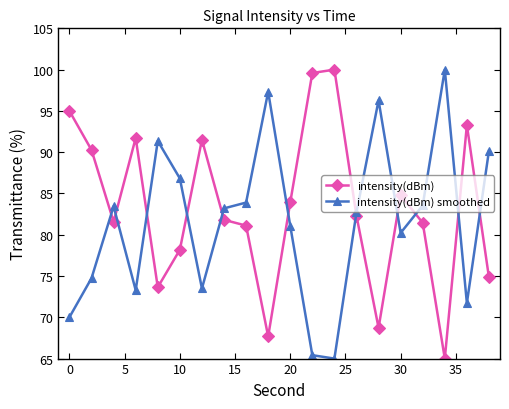

At how many categories does at least one series exceed 88?

12